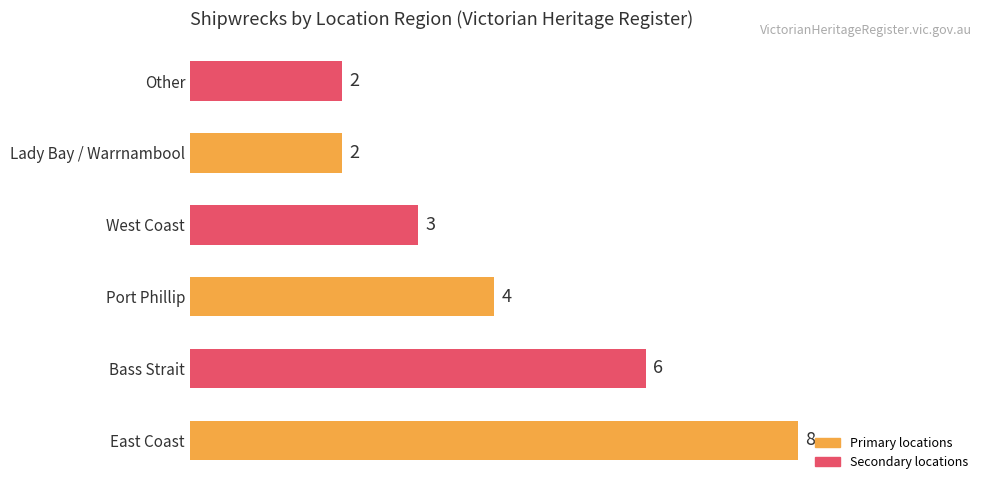

How many categories are shown in the chart?

6